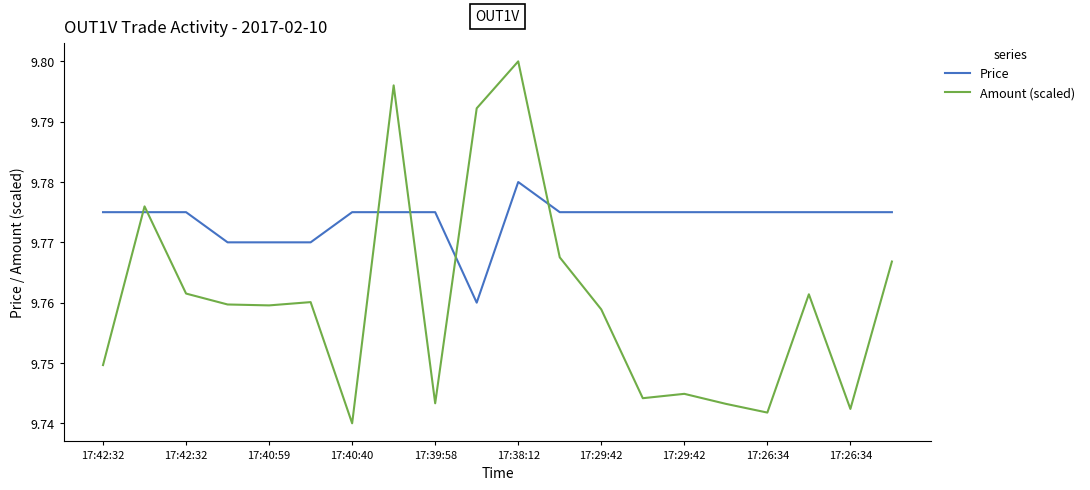

After their last crossing, which series has the higher values: Amount (scaled) or Price?

Price